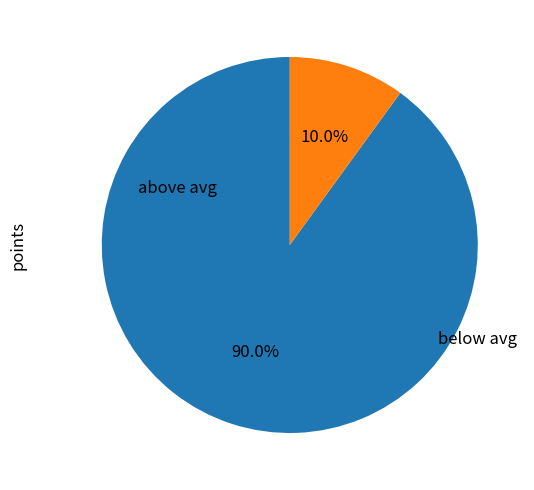

Is there a majority slice in this chart?

Yes